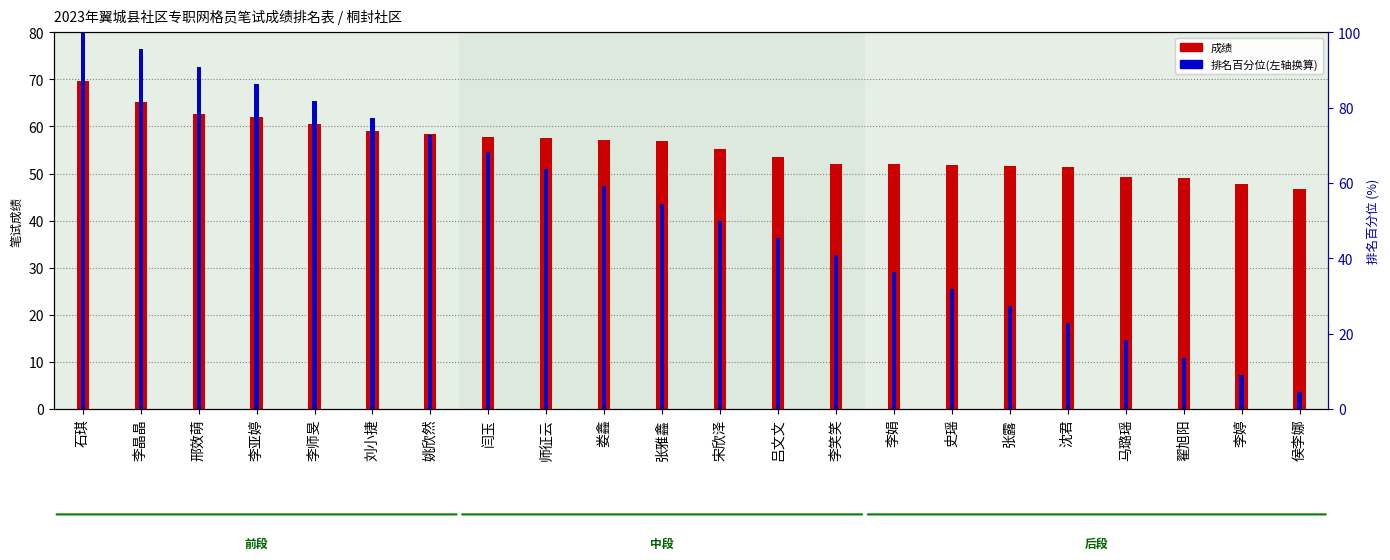

Reading right to left, what are all the values shown in this chart?

成绩: 侯李娜=46.8	李婷=47.8	翟旭阳=49.0	马璐瑶=49.2	沈君=51.4	张露=51.6	史瑶=51.8	李娟=52.0	李笑笑=52.0	吕文文=53.6	宋欣泽=55.2	张雅鑫=57.0	娄鑫=57.2	师征云=57.6	闫玉=57.8	姚欣然=58.4	刘小捷=59.0	李师旻=60.6	李亚婷=62.0	邢效萌=62.6	李晶晶=65.2	石琪=69.6
排名百分位(左轴换算): 侯李娜=3.6	李婷=7.3	翟旭阳=10.9	马璐瑶=14.6	沈君=18.2	张露=21.8	史瑶=25.4	李娟=29.1	李笑笑=32.7	吕文文=36.4	宋欣泽=40.0	张雅鑫=43.6	娄鑫=47.3	师征云=50.9	闫玉=54.6	姚欣然=58.2	刘小捷=61.8	李师旻=65.4	李亚婷=69.1	邢效萌=72.7	李晶晶=76.4	石琪=80.0